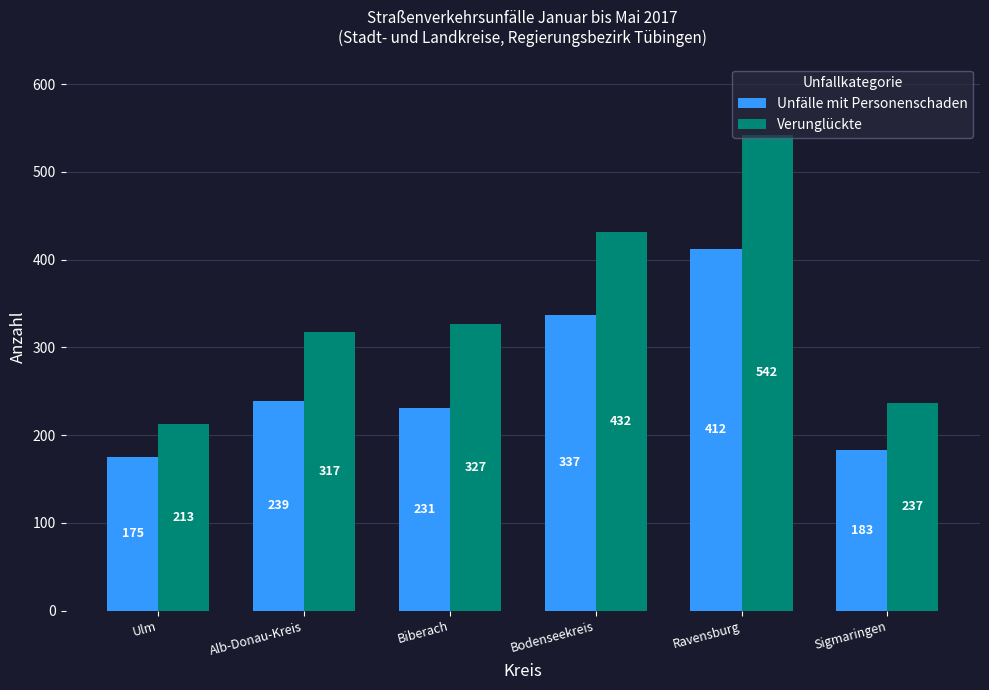

Which series changed the most between Ulm and Sigmaringen?

Verunglückte